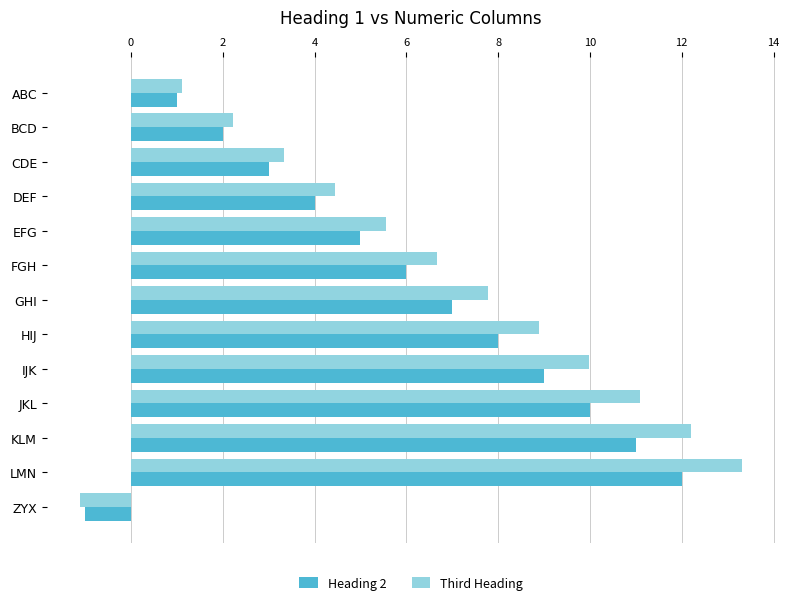

Which series has the widest spread of values?

Third Heading